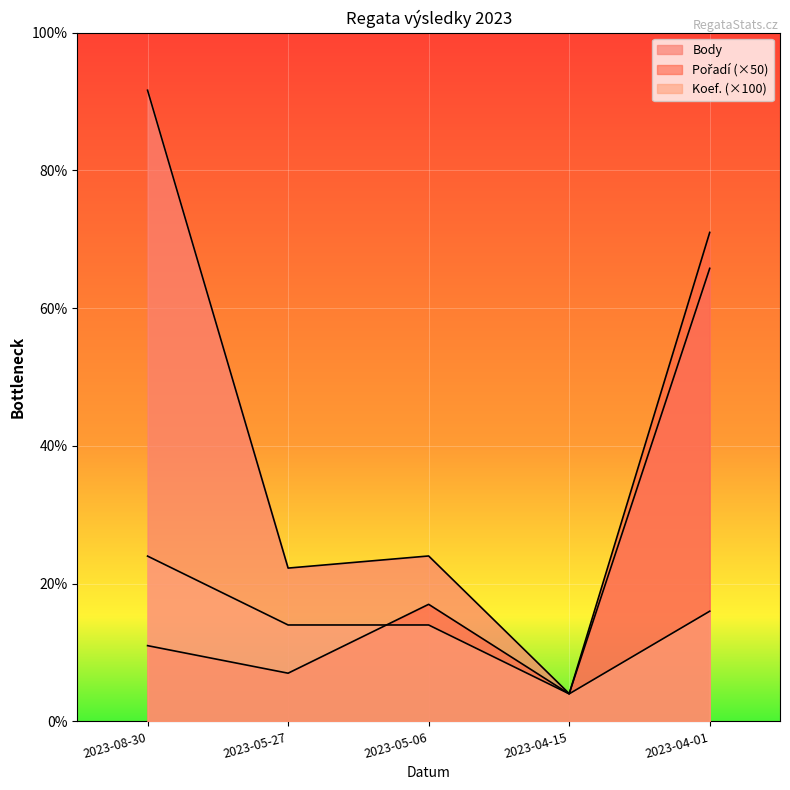

The Body series shows 743 at 2023-05-27. True or false?

False